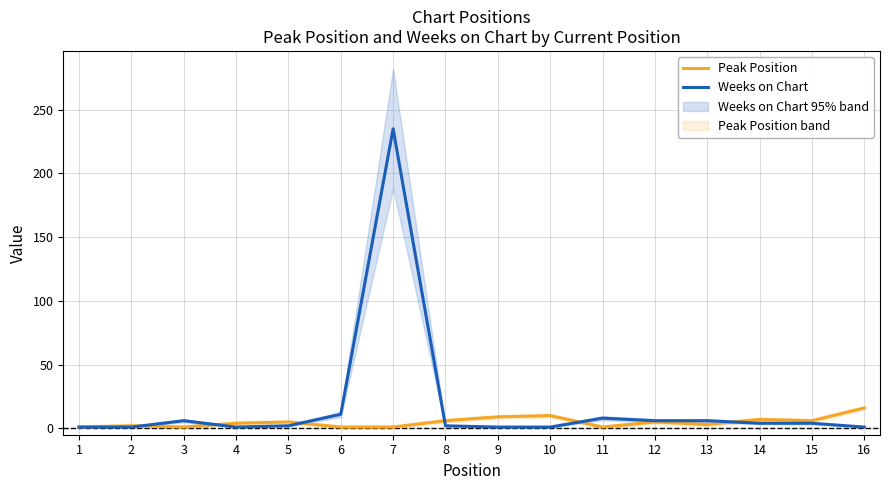

Reading left to right, extract all data points from this chart.

Peak Position: 1=1	2=2	3=1	4=4	5=5	6=1	7=1	8=6	9=9	10=10	11=1	12=5	13=3	14=7	15=6	16=16
Weeks on Chart: 1=1	2=1	3=6	4=1	5=2	6=11	7=235	8=2	9=1	10=1	11=8	12=6	13=6	14=4	15=4	16=1